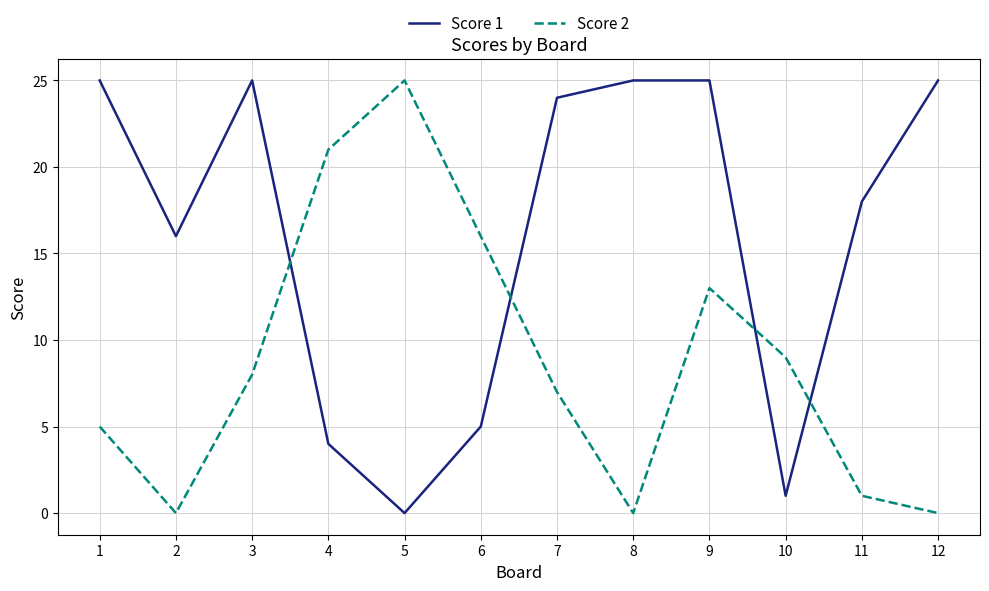

What is the maximum value shown in the chart?

25